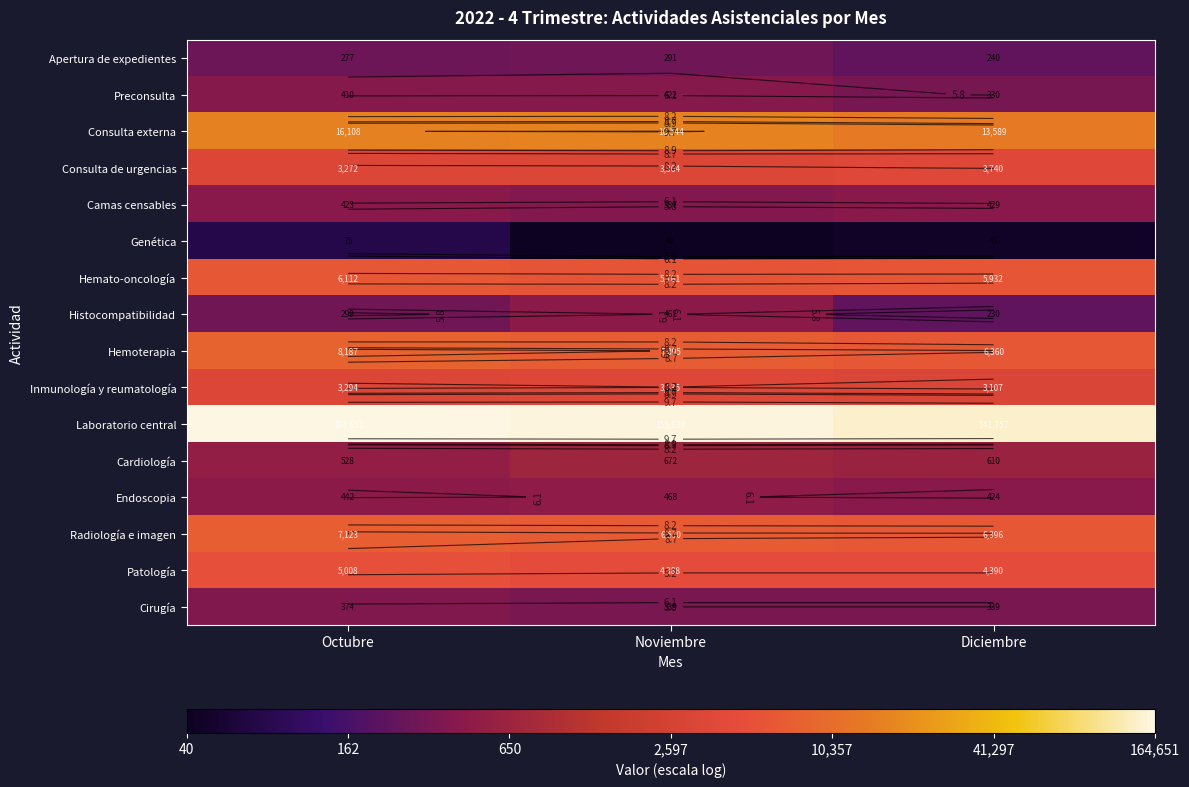

Which series has the largest range (max minus min)?

Histocompatibilidad